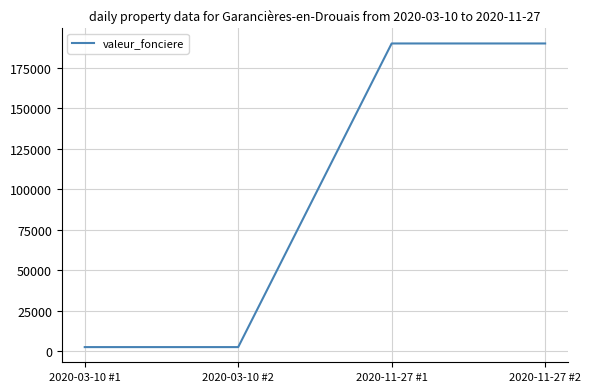

What is the ratio of the value at 2020-11-27 #2 to the value at 2020-11-27 #1?

1.0